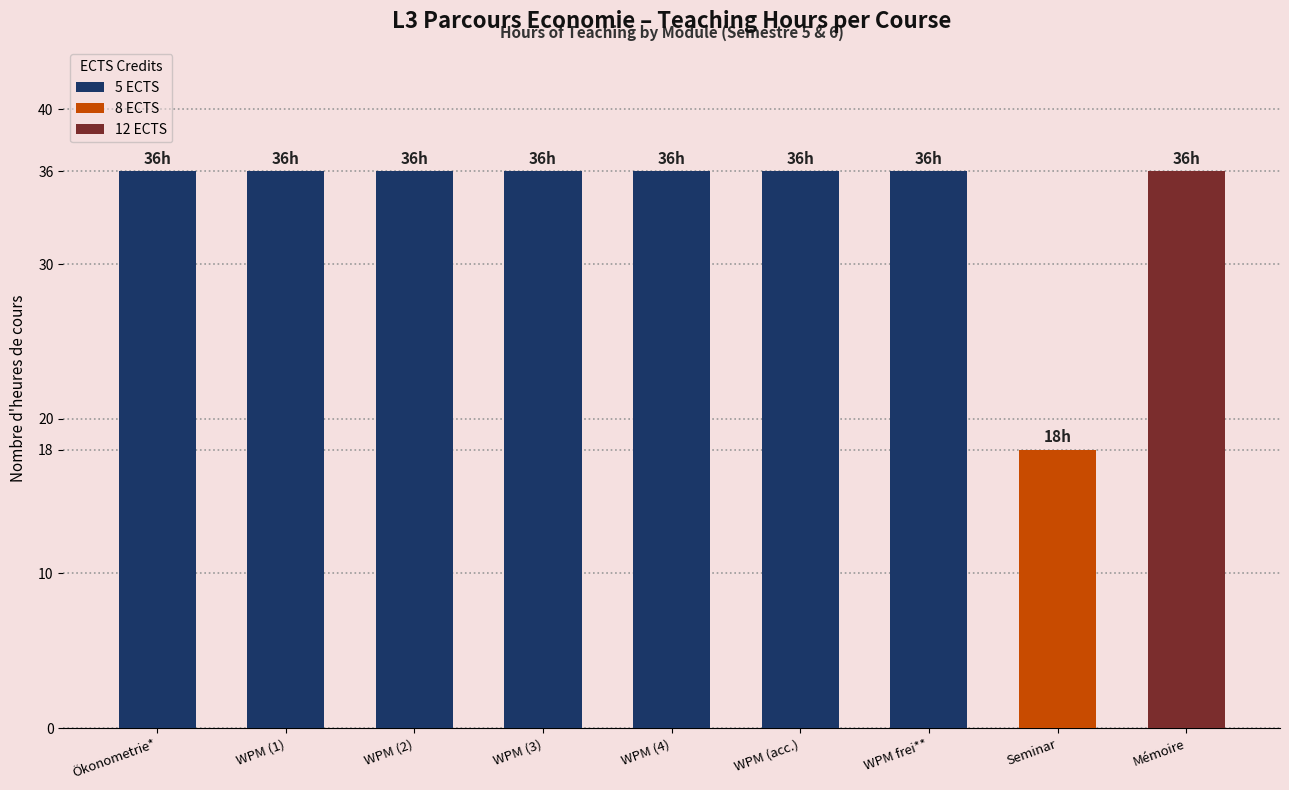

The value at WPM (4) is 36. True or false?

True